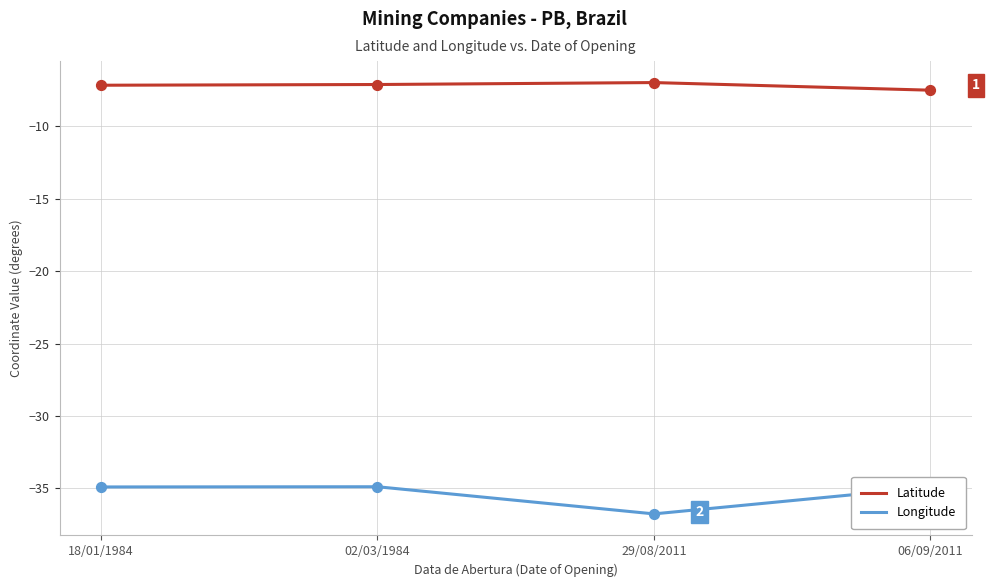

Is the value of Latitude at 02/03/1984 greater than the value of Longitude at 18/01/1984?

Yes